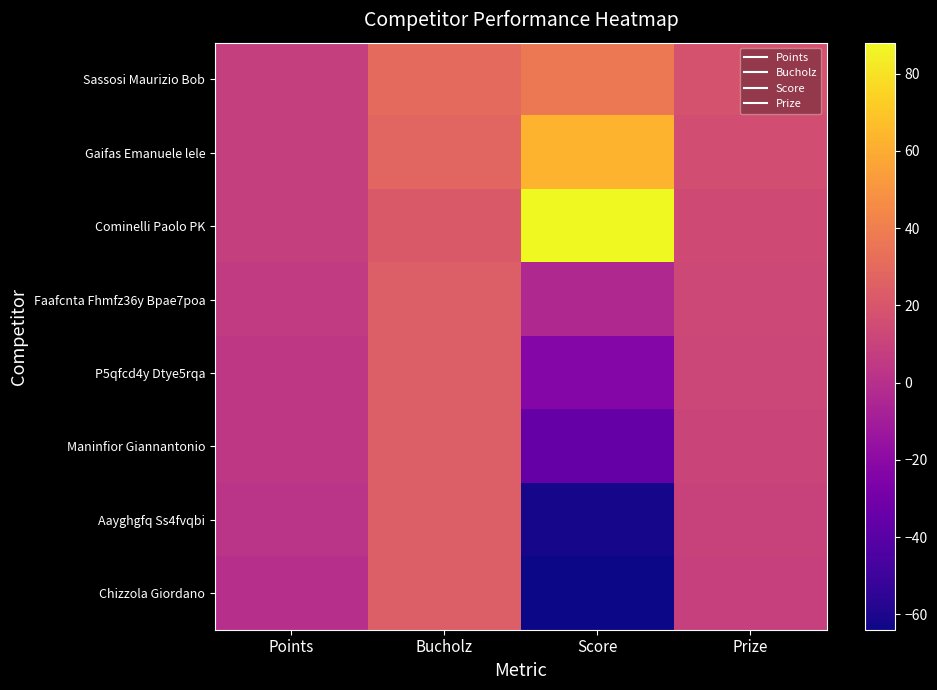

Reading right to left, list all the values displayed in this chart.

Sassosi Maurizio Bob: Prize=18	Score=37	Bucholz=30	Points=8
Gaifas Emanuele lele: Prize=16	Score=63	Bucholz=28	Points=8
Cominelli Paolo PK: Prize=14	Score=88	Bucholz=22	Points=8
Faafcnta Fhmfz36y Bpae7poa: Prize=13	Score=-4	Bucholz=24	Points=6
P5qfcd4y Dtye5rqa: Prize=12	Score=-23	Bucholz=24	Points=4
Maninfior Giannantonio: Prize=11	Score=-35	Bucholz=24	Points=4
Aayghgfq Ss4fvqbi: Prize=10	Score=-62	Bucholz=24	Points=2
Chizzola Giordano: Prize=9	Score=-64	Bucholz=24	Points=0